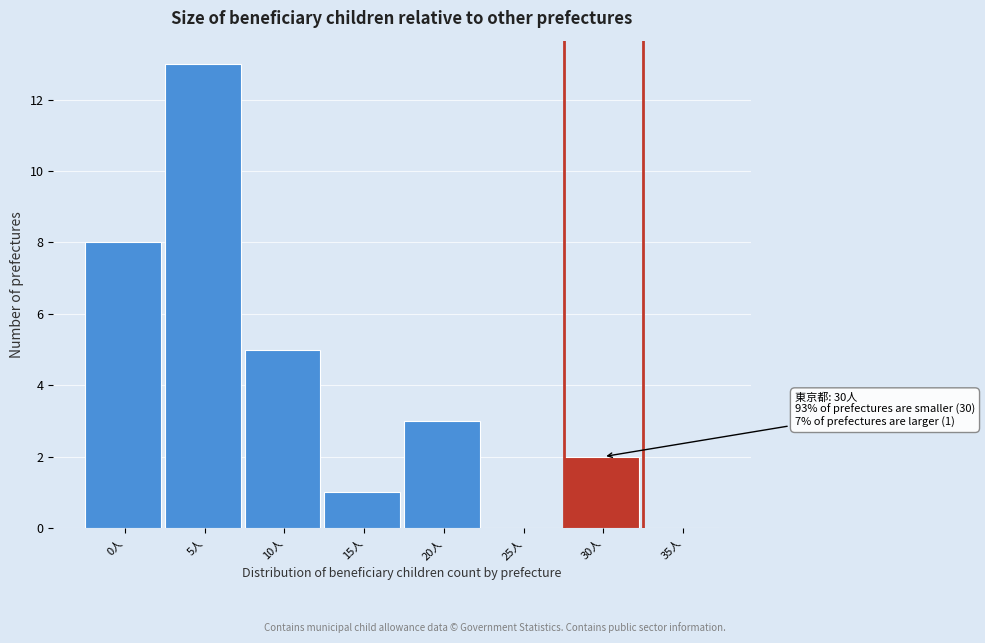

Reading right to left, extract all data points from this chart.

35人=0	30人=2	25人=0	20人=3	15人=1	10人=5	5人=13	0人=8